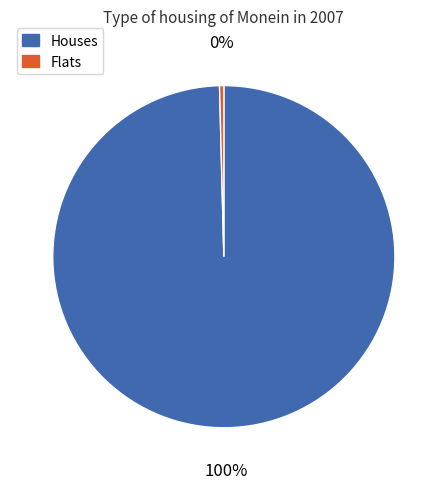

Does any single category account for the majority?

Yes